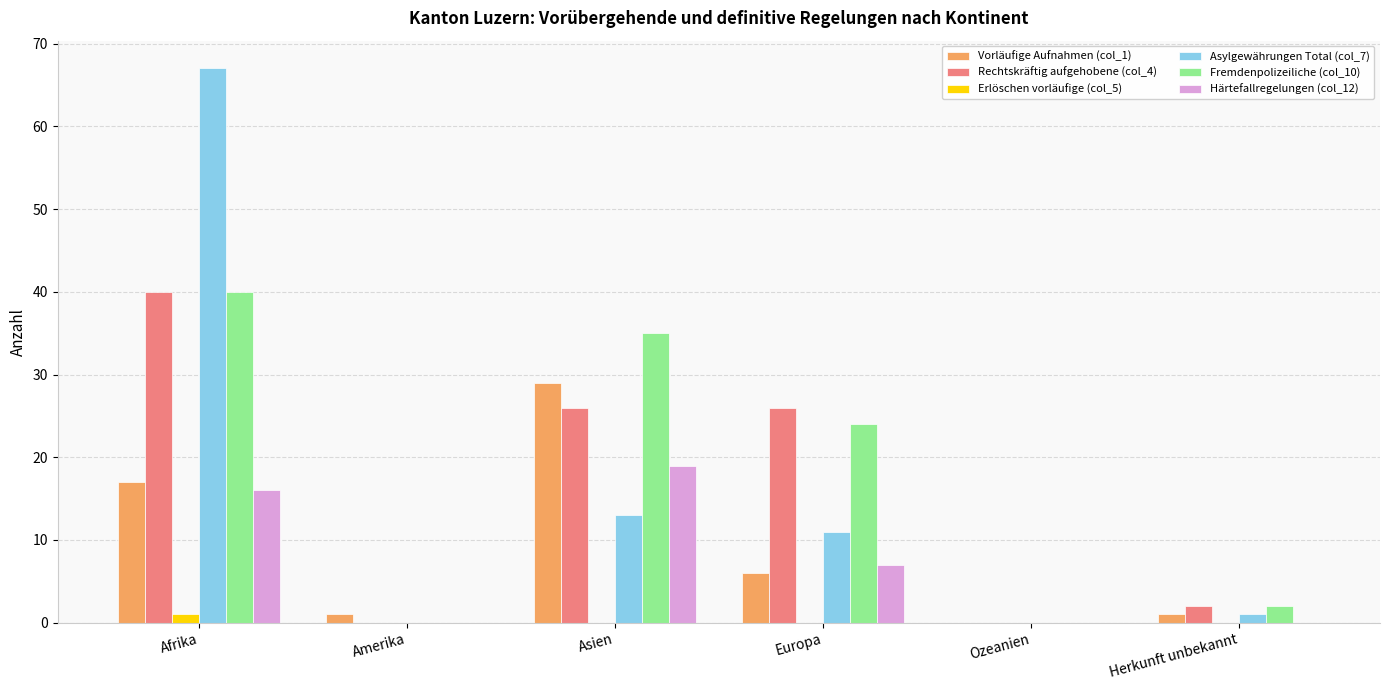

Is the value of Fremdenpolizeiliche (col_10) at Afrika greater than the value of Härtefallregelungen (col_12) at Afrika?

Yes